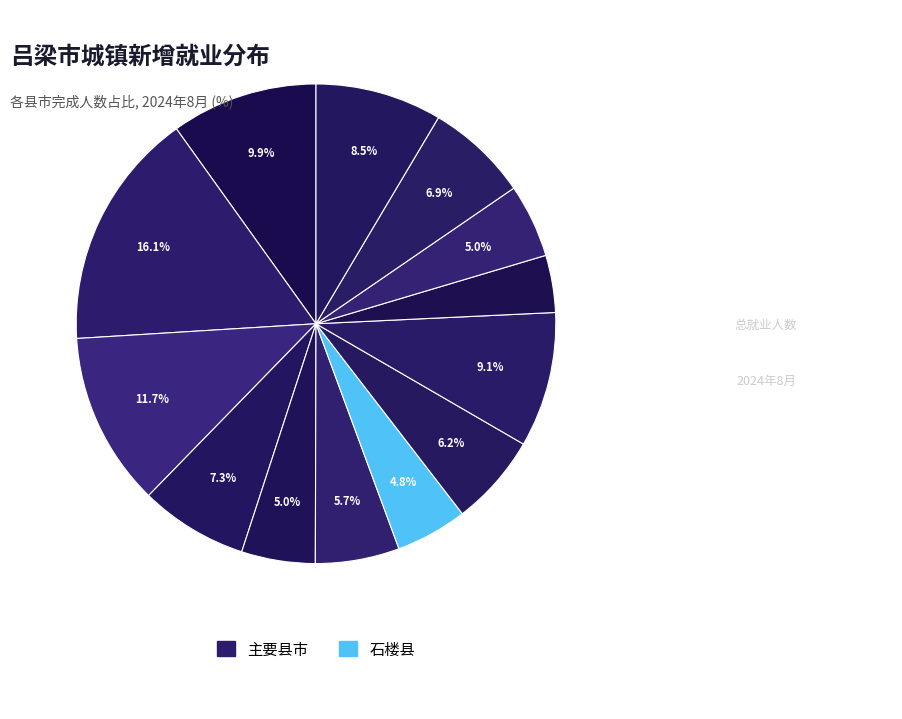

Which category has the smallest portion of the pie?

方山县